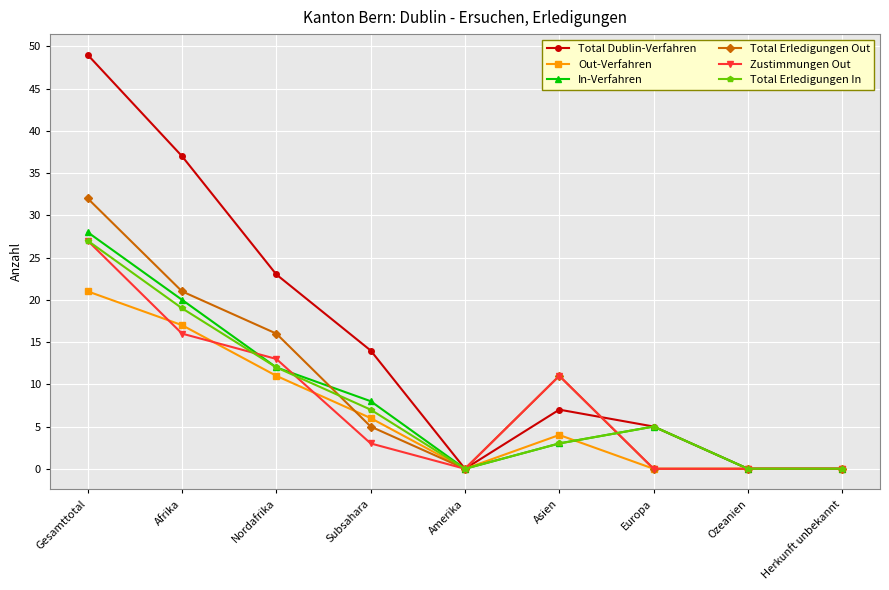

Which series has the largest total across all categories?

Total Dublin-Verfahren